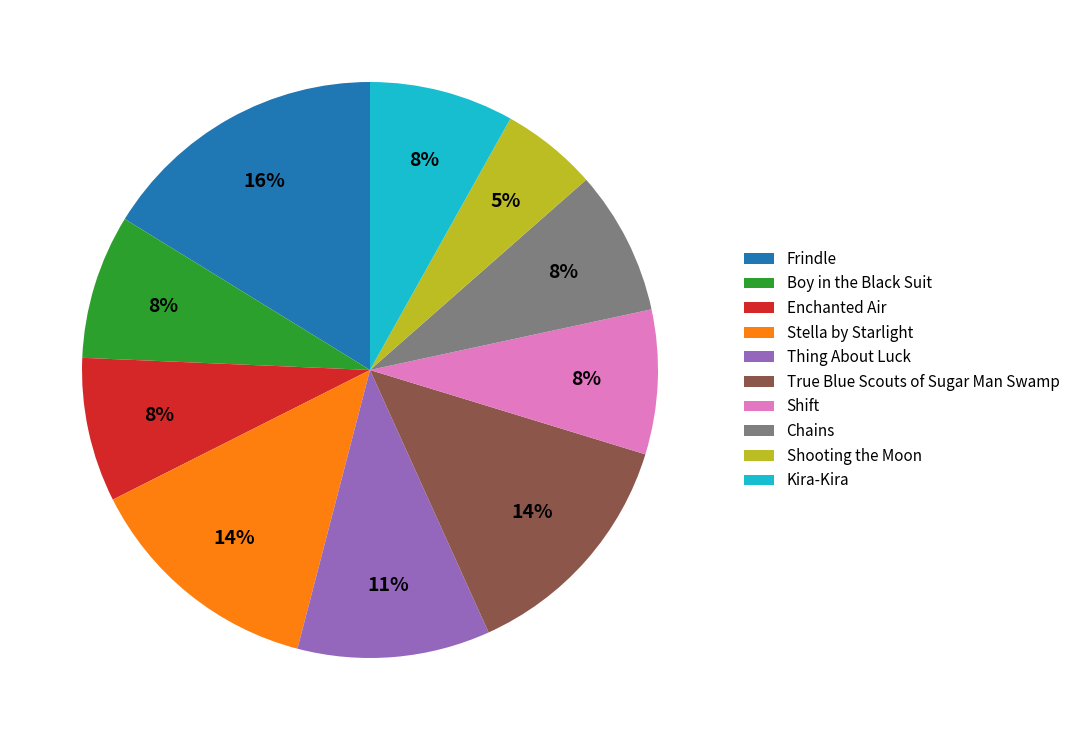

Approximately how many times larger is the value at Kira-Kira compared to Shift?

1.0